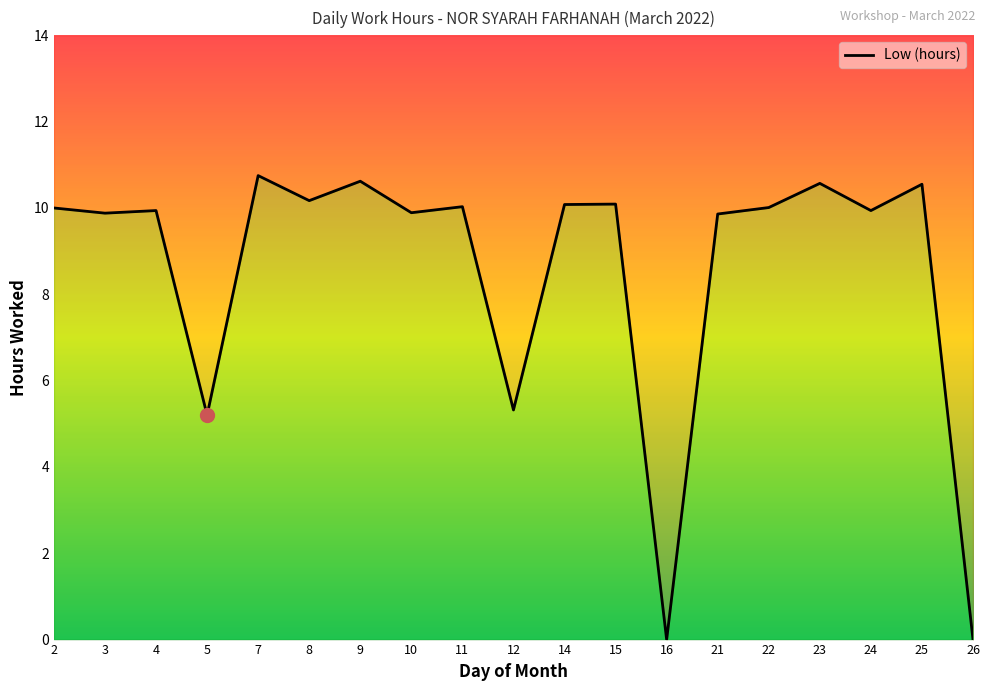

How many points are lower than both their immediate neighbors (excluding endpoints)?

7